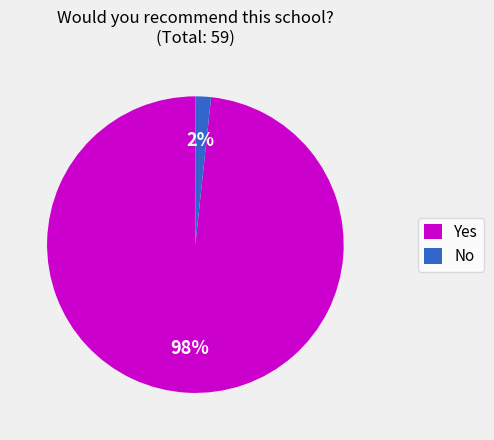

The No slice represents 9% of the pie. True or false?

False